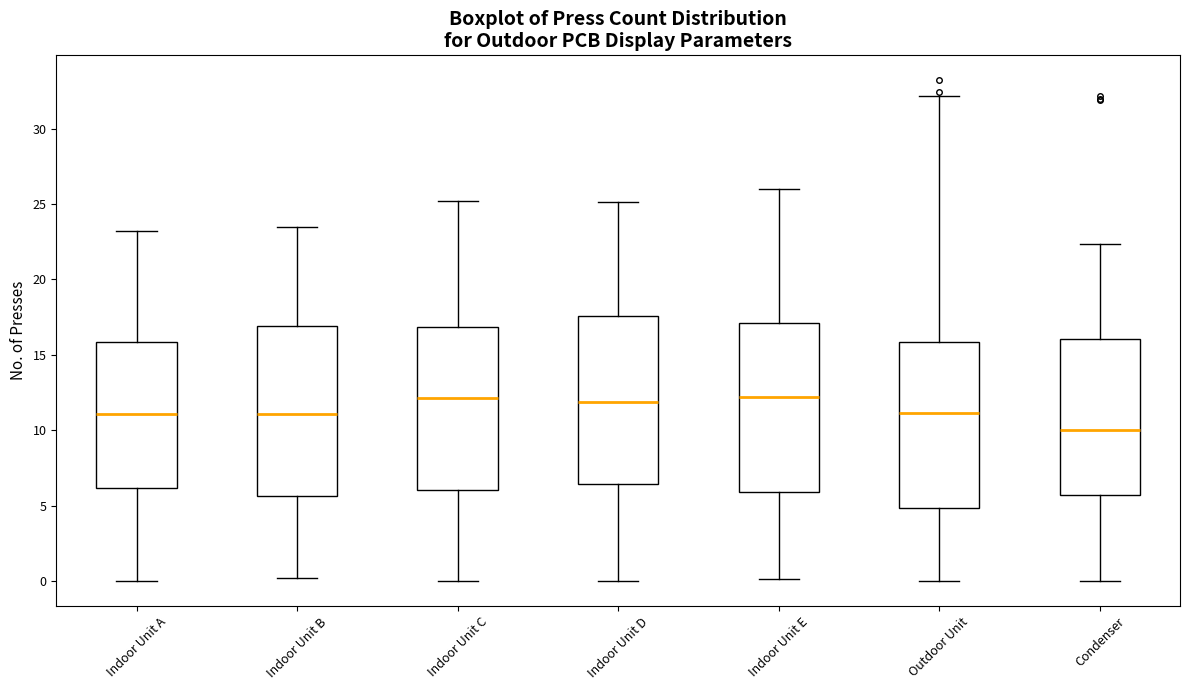

Reading left to right, read every box against the y-axis: the position of its median line, the range the box covers, and the ends of its whiskers. The values are not printed on the chart, so give them approximately, as read against the axis.

Indoor Unit A: median 11.0, box 6.0 to 16.0, whiskers 0.0 to 23.0
Indoor Unit B: median 11.0, box 5.5 to 17.0, whiskers 0.0 to 23.5
Indoor Unit C: median 12.0, box 6.0 to 17.0, whiskers 0.0 to 25.0
Indoor Unit D: median 12.0, box 6.5 to 17.5, whiskers 0.0 to 25.0
Indoor Unit E: median 12.0, box 6.0 to 17.0, whiskers 0.0 to 26.0
Outdoor Unit: median 11.0, box 5.0 to 16.0, whiskers 0.0 to 32.0
Condenser: median 10.0, box 5.5 to 16.0, whiskers 0.0 to 22.5